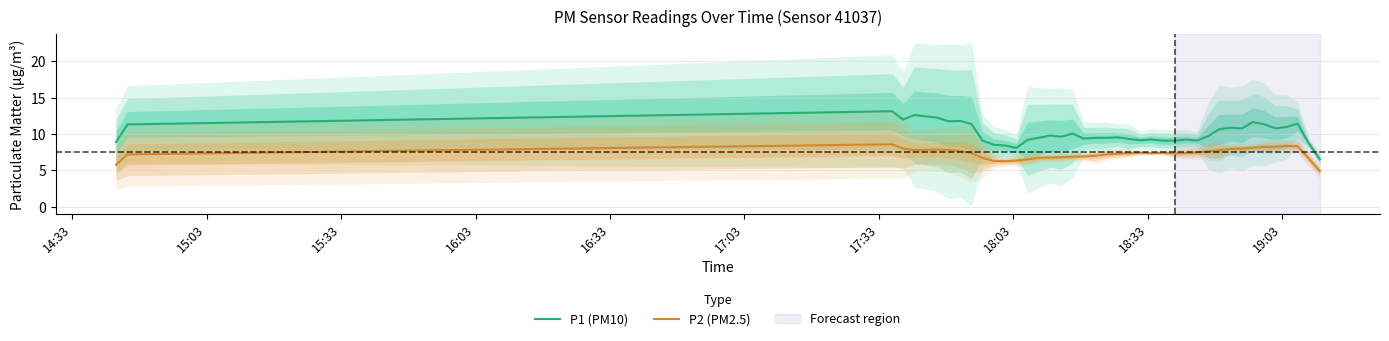

True or false: P1 (PM10) and P2 (PM2.5) cross at least once.

False